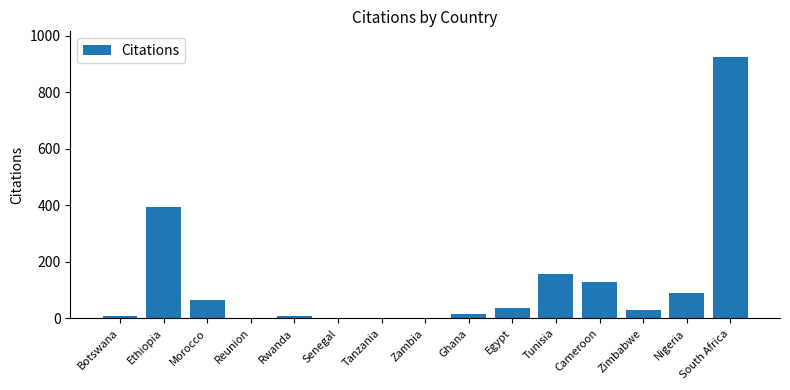

Are the bars grouped side by side (vs. stacked)?

No